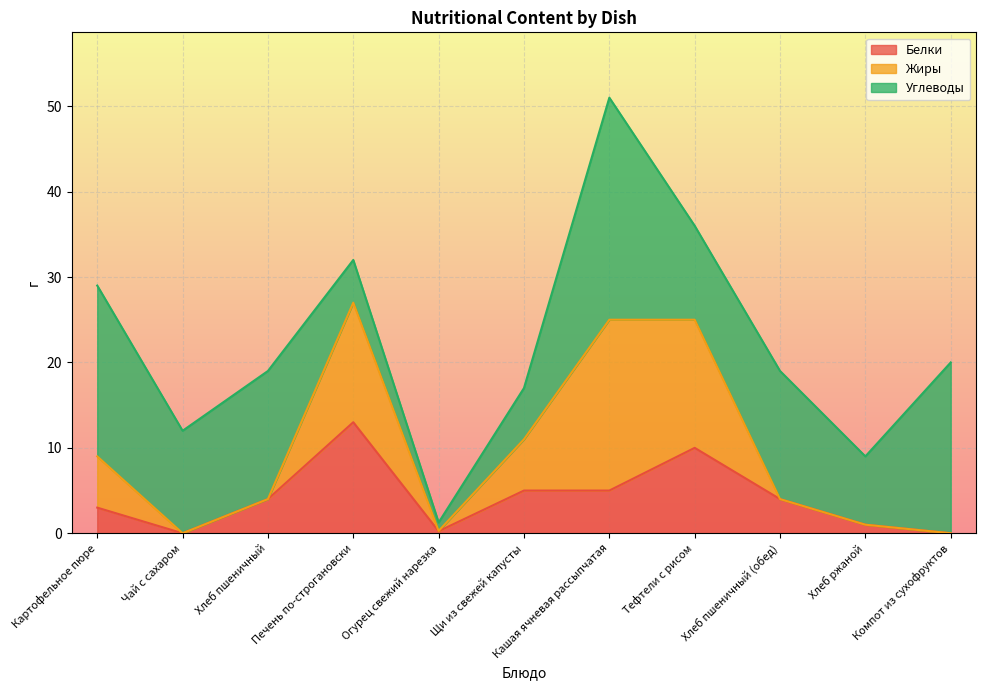

The value of Белки at Огурец свежий нарезка is 0.3. True or false?

False